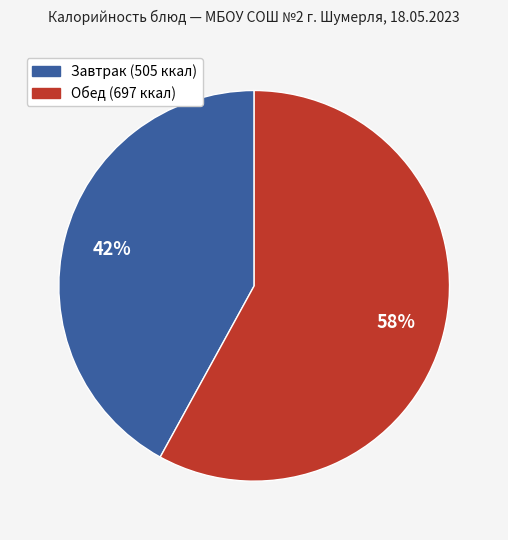

Is there any slice that represents more than half of the pie?

Yes